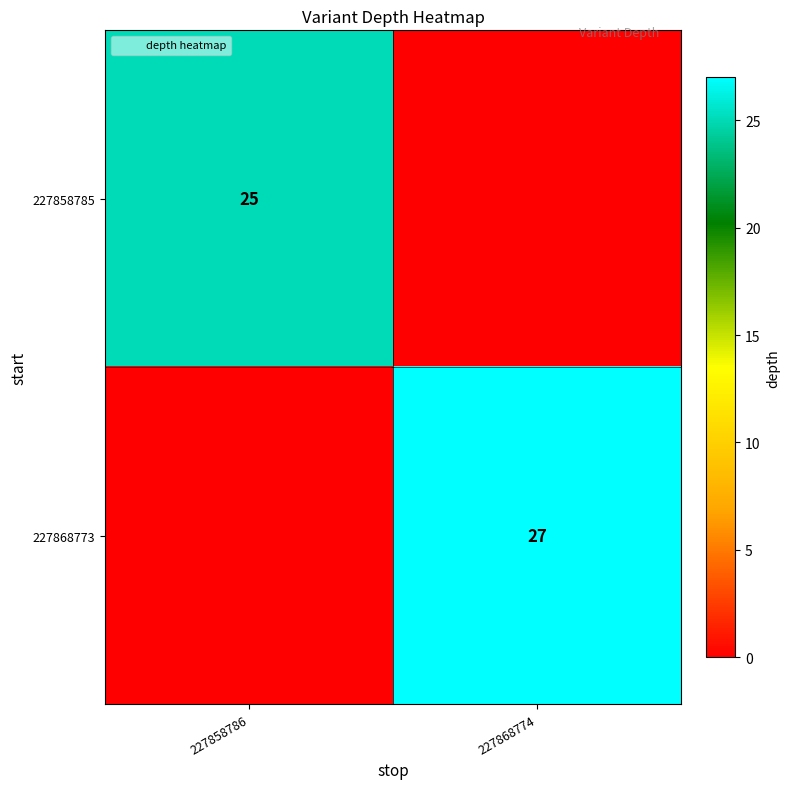

List the series in order of their peak value, lowest first.

227858785, 227868773